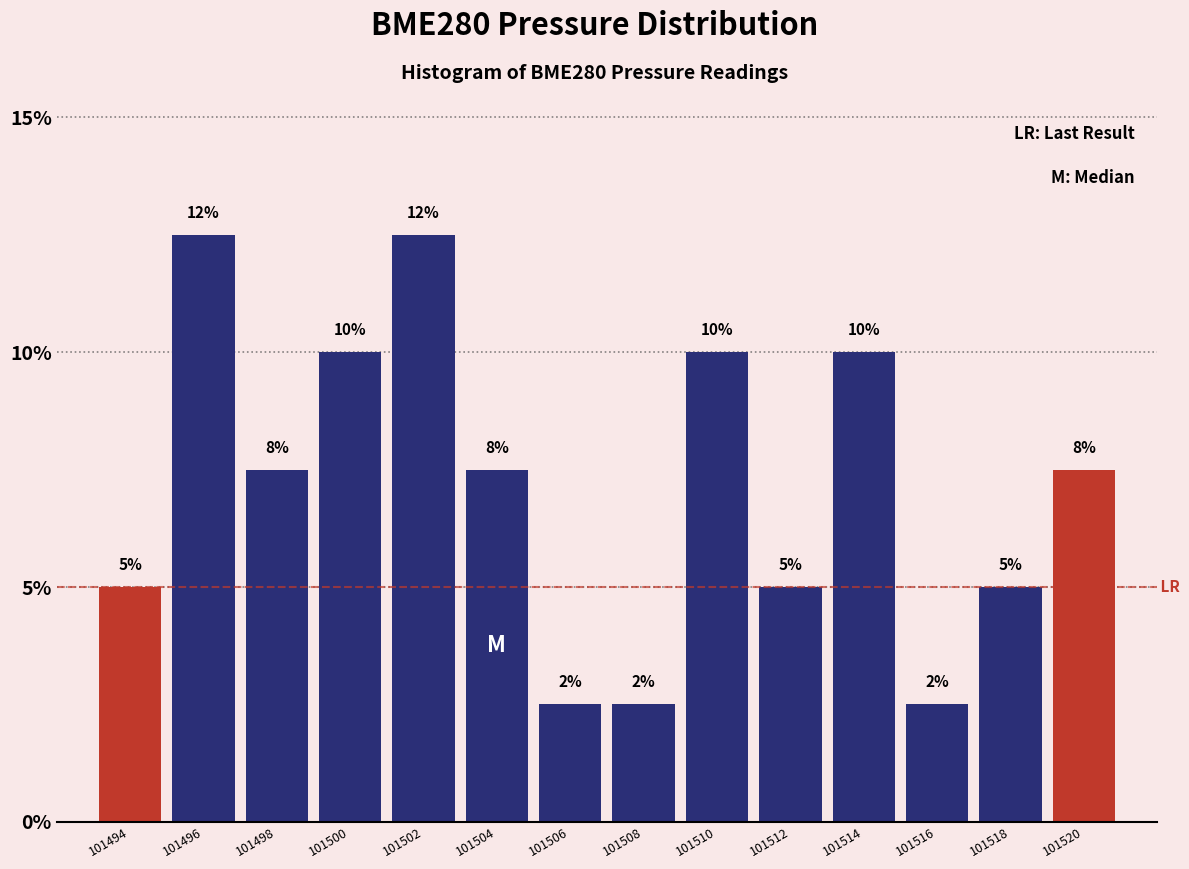

How many bars are there in total?

14